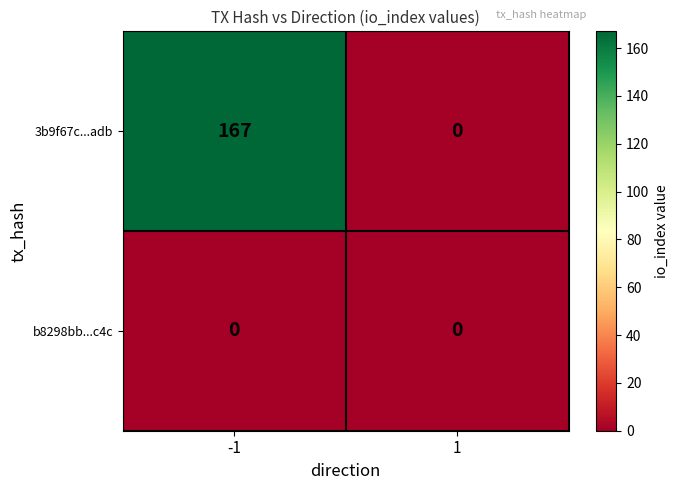

Which series has the largest range (max minus min)?

3b9f67c...adb